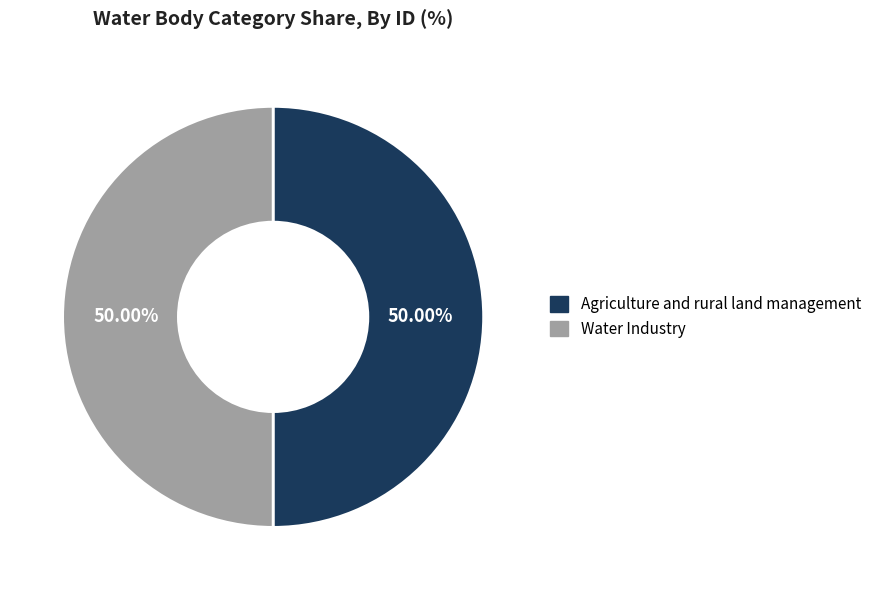

Do Water Industry and Agriculture and rural land management together represent more than half of the pie?

Yes